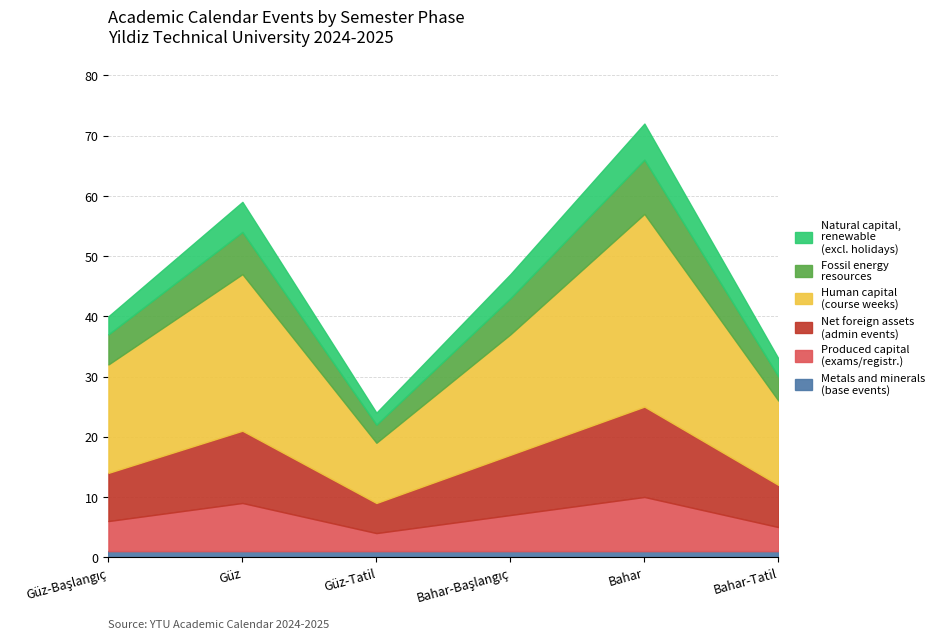

True or false: Natural capital renewable has more than 2 interior local peaks.

False